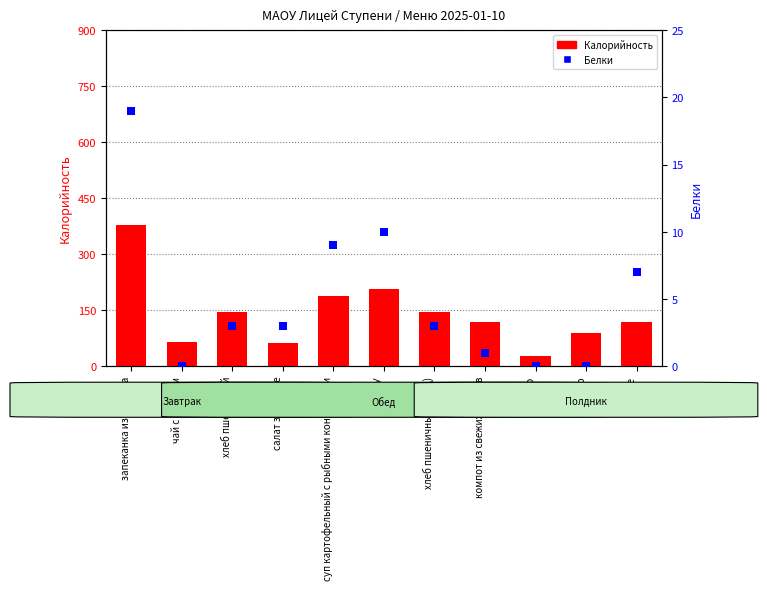

Which series has the largest total across all categories?

Калорийность